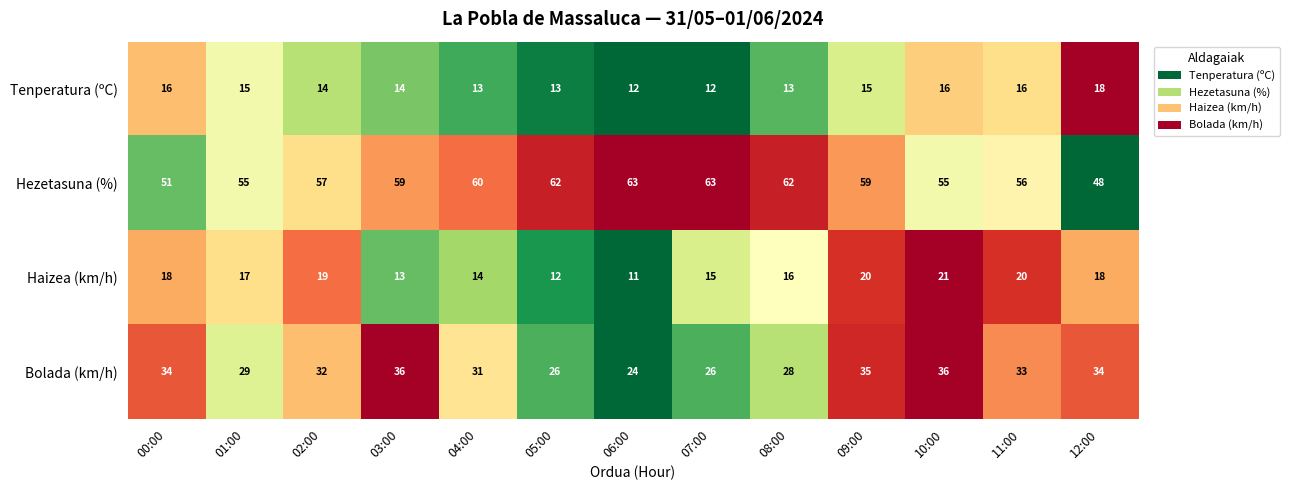

Is it true that Tenperatura (ºC) equals 6 at 07:00?

False